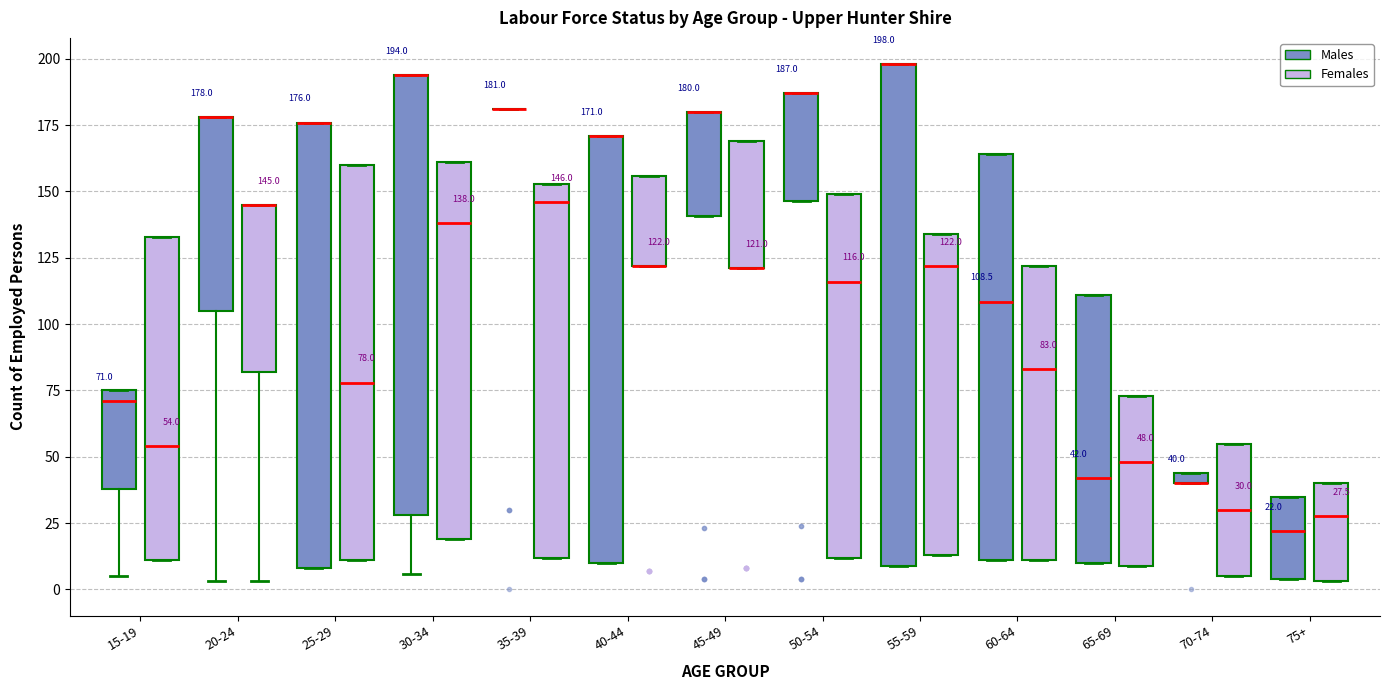

Comparing the boxes themselves (not the whiskers), which one is the tallest?

55-59 (Males)